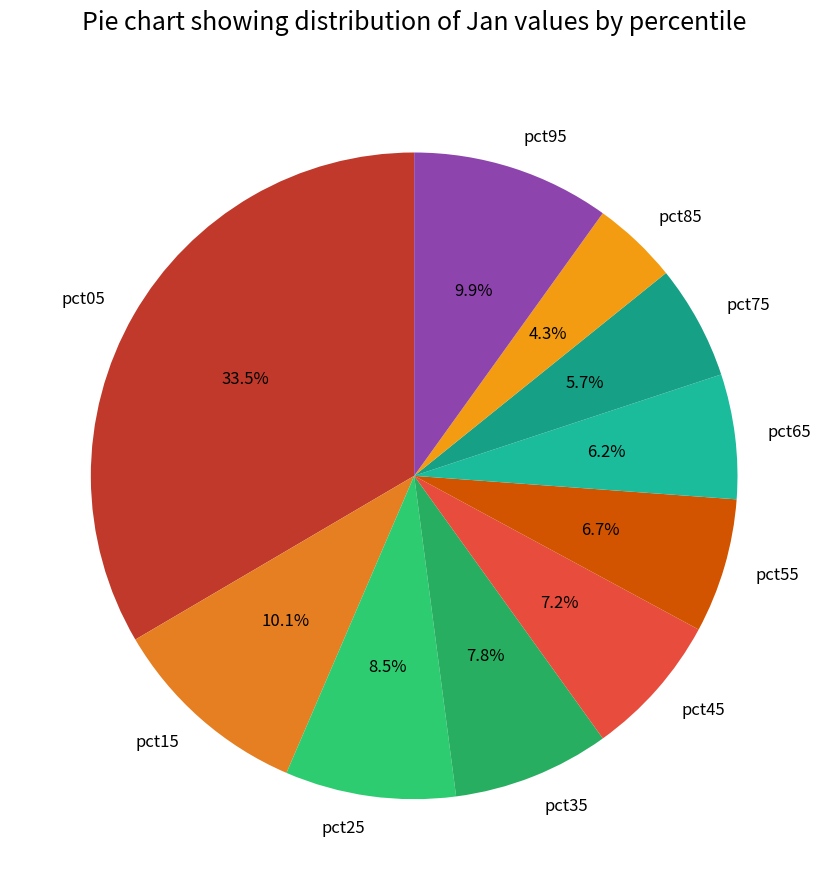

How many segments does this pie chart have?

10